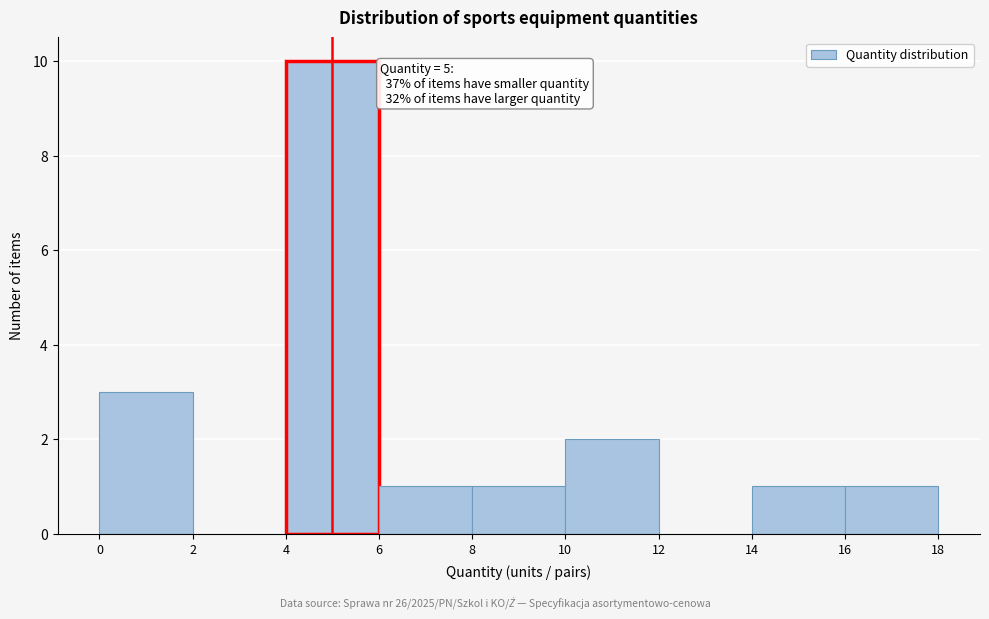

Over which range of the x-axis is the bar tallest?

4 to 6